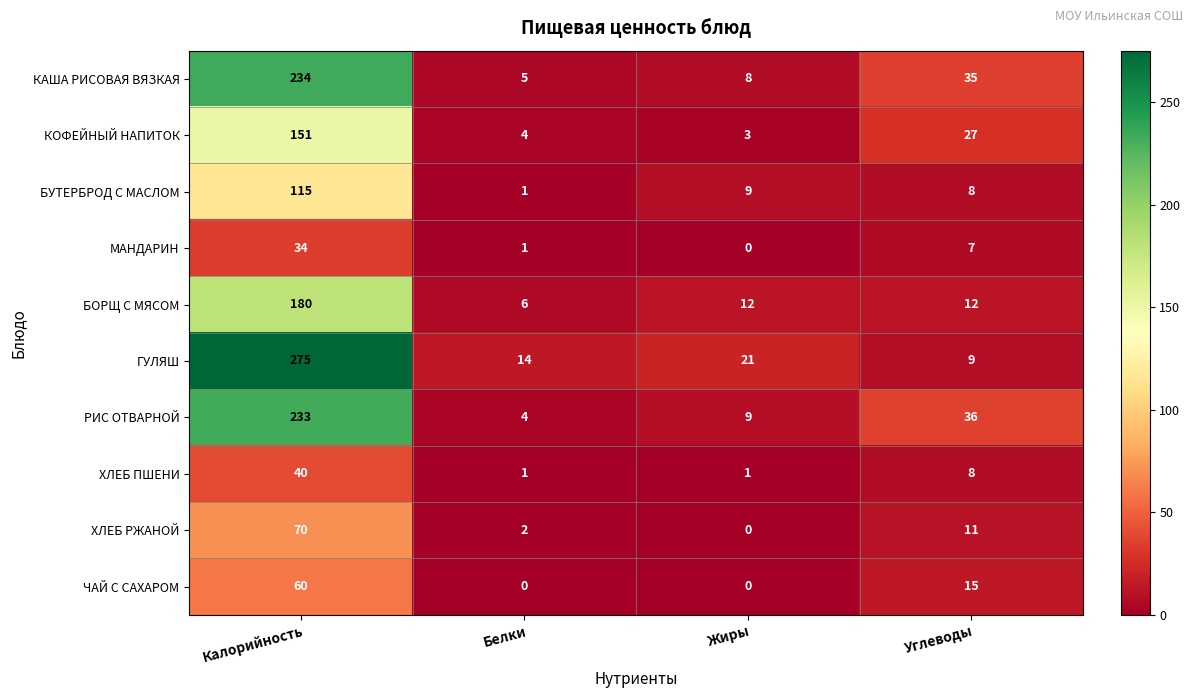

What is the total value across all series at Белки?

38